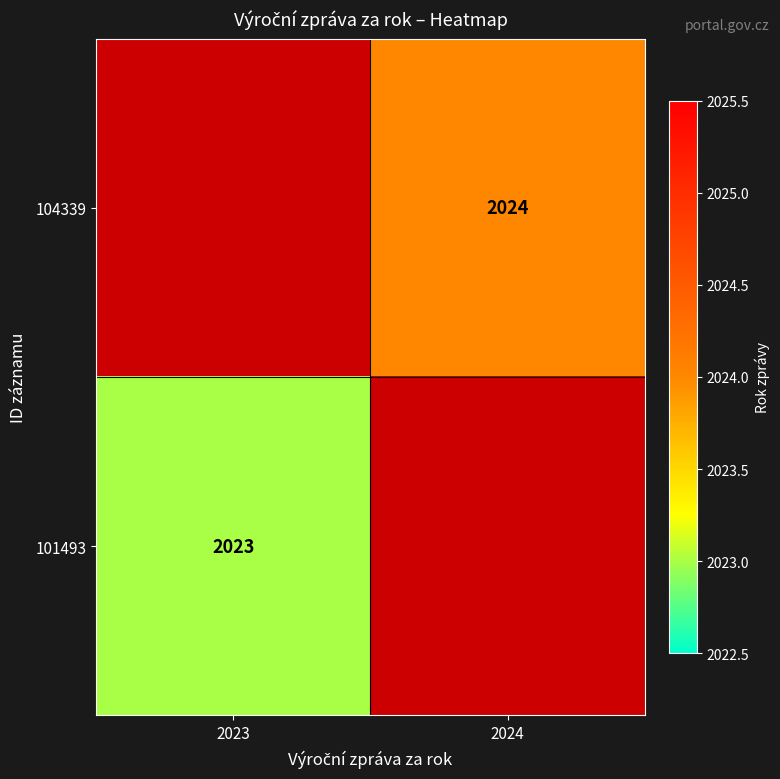

Is it true that 101493 equals 2023 at 2023?

True